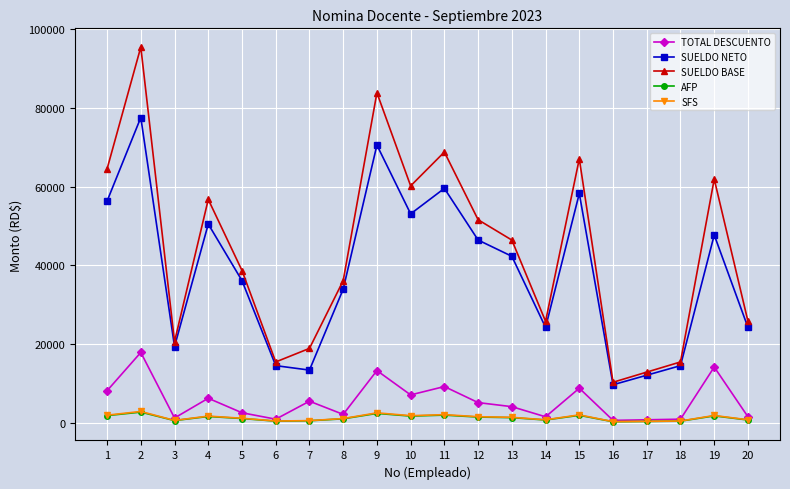

The value of SUELDO BASE at 18 is 6313.0. True or false?

False